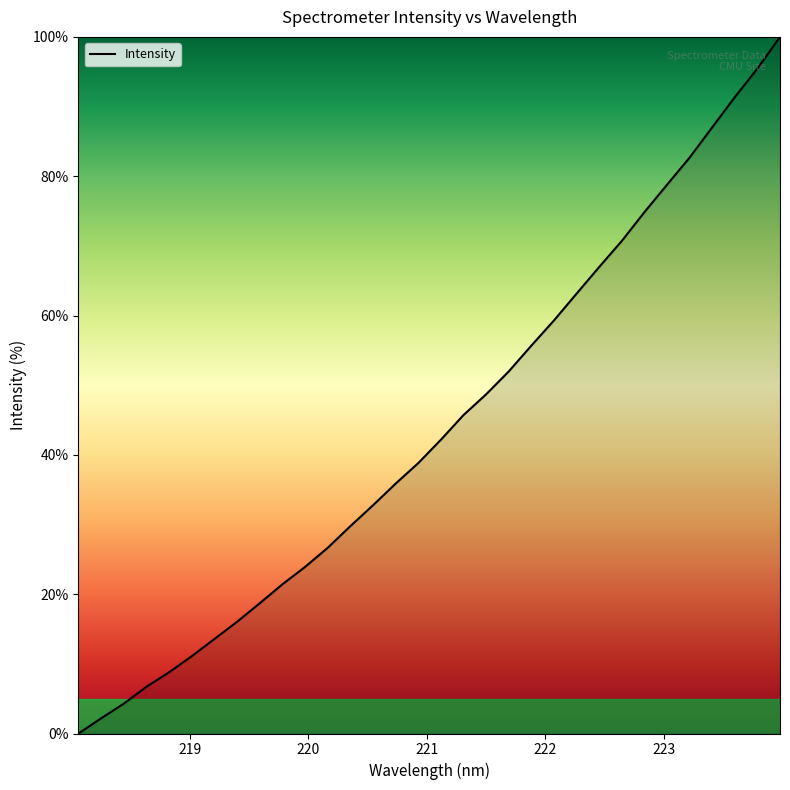

What is the maximum value shown in the chart?

100.0